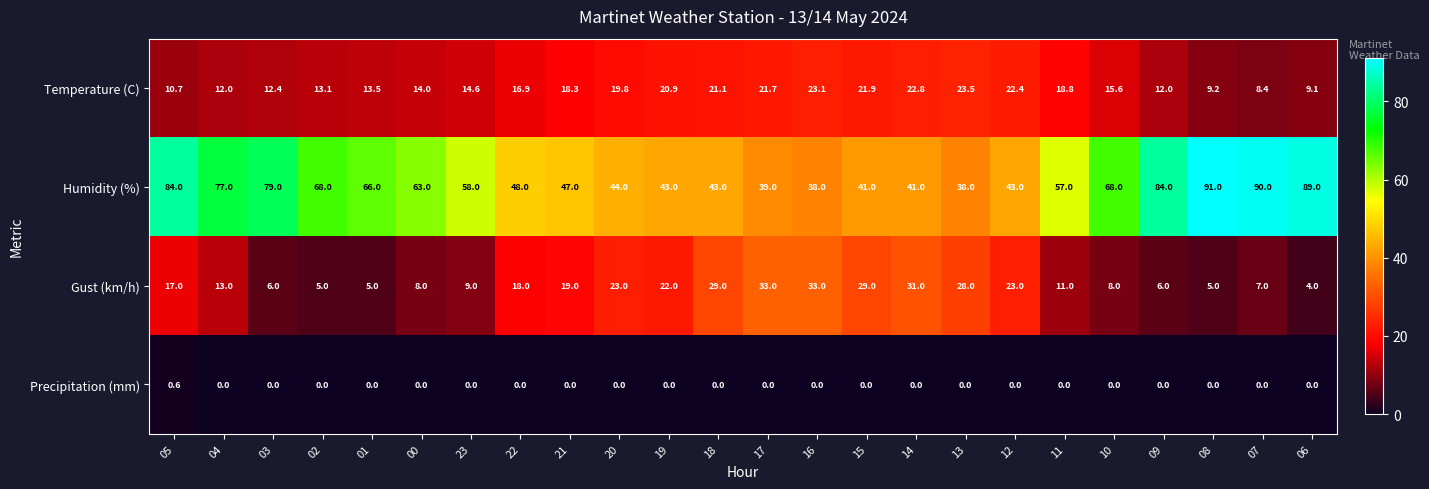

What is the minimum value for Gust (km/h)?

4.0